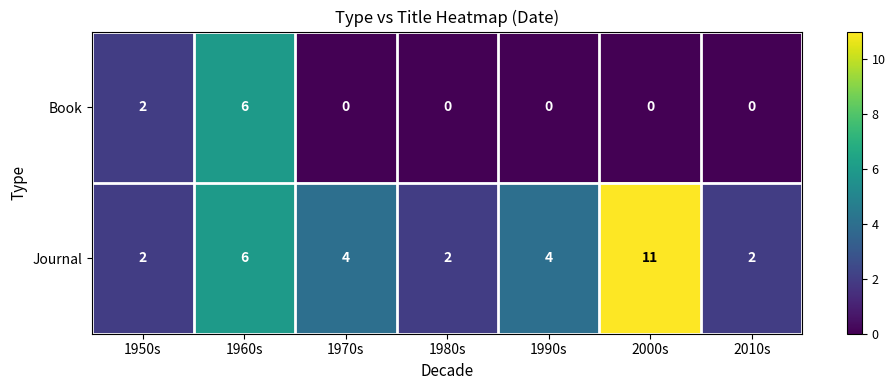

What is the sum of all Book values?

8